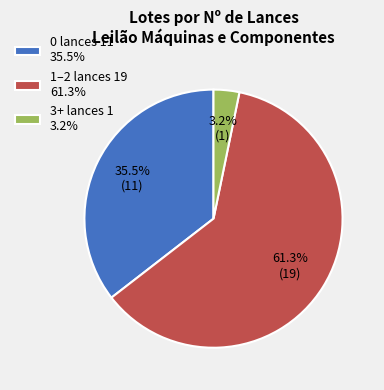

What percentage is NOT represented by 3+ lances 1 3.2%?

96.8%